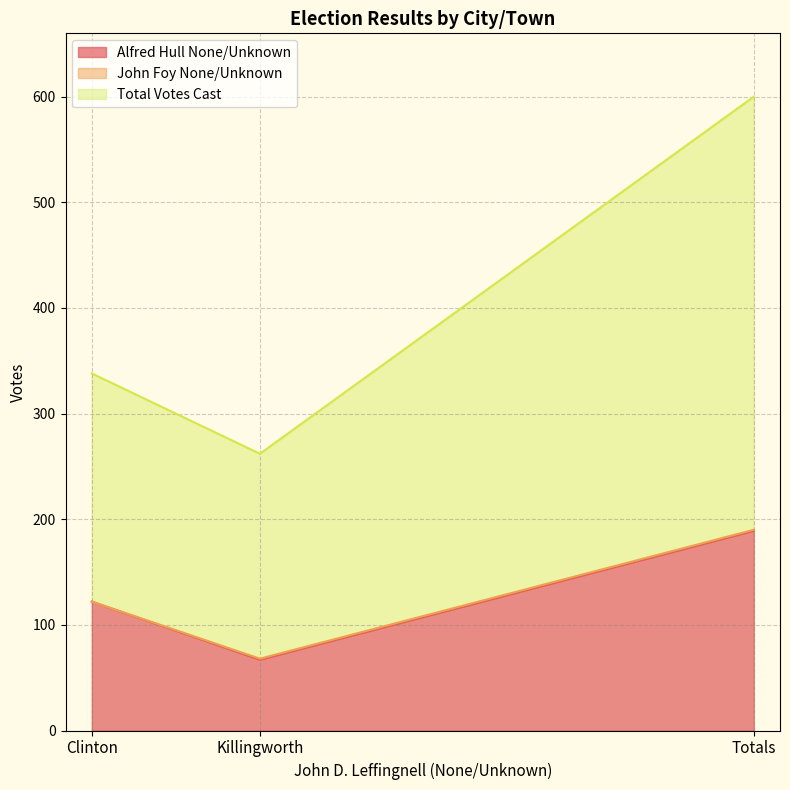

What is the label of the 3rd point from the right?

Clinton